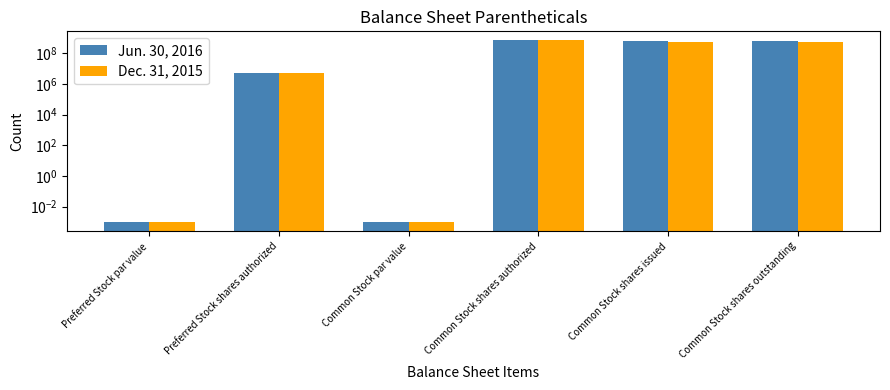

Which label corresponds to the largest value in the chart?

Common Stock shares authorized